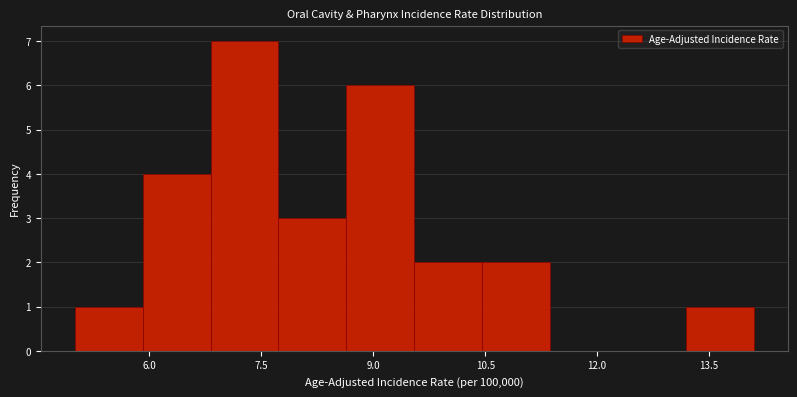

How tall is the bar that spans 8.6 to 9.6 on the x-axis? Neither the bar edges nor the heights are printed on the chart, so give them approximately, as read against the axes.

6